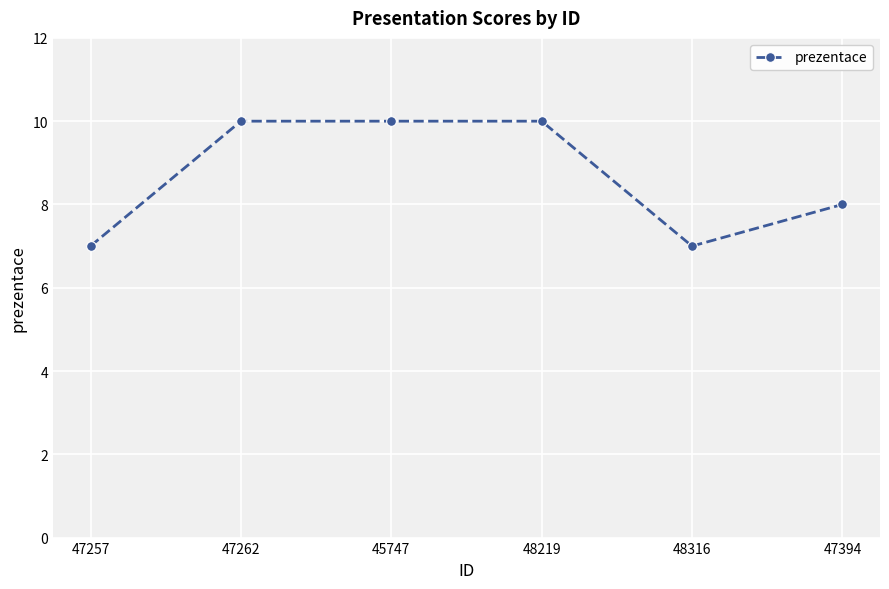

What position from the left is 47394?

6